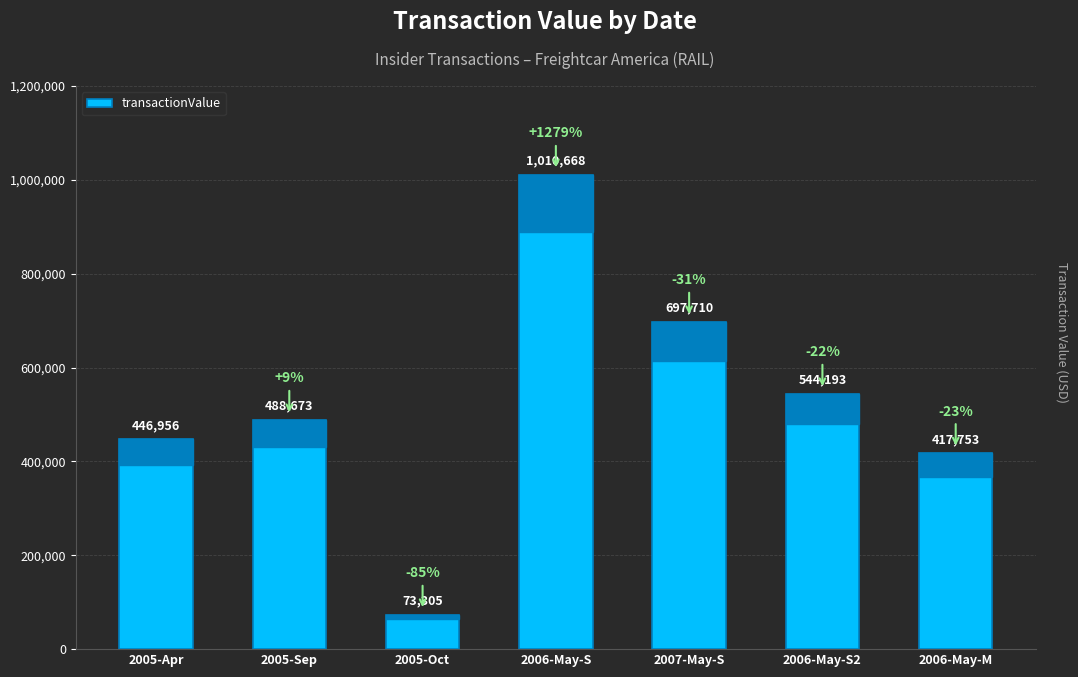

What is the approximate value at 2005-Apr, to the nearest 50?

446950